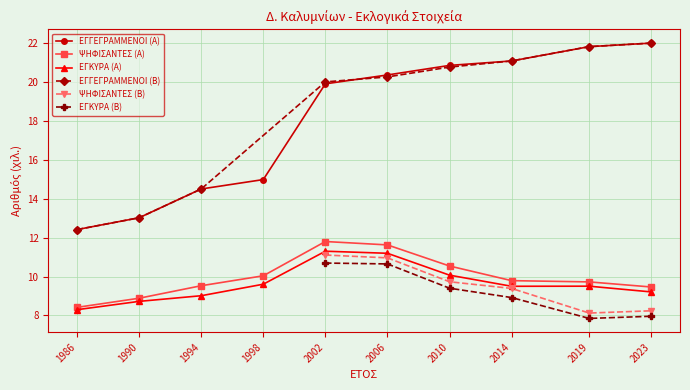

What is the difference between the maximum and minimum values in the ΕΓΚΥΡΑ (Α) series?

3.0